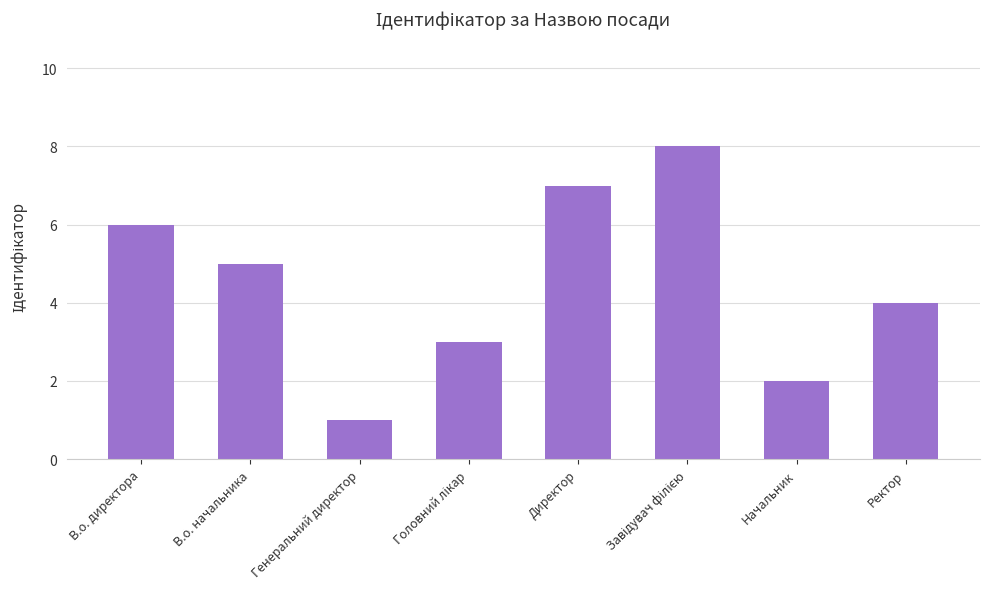

What position from the right is Генеральний директор?

6